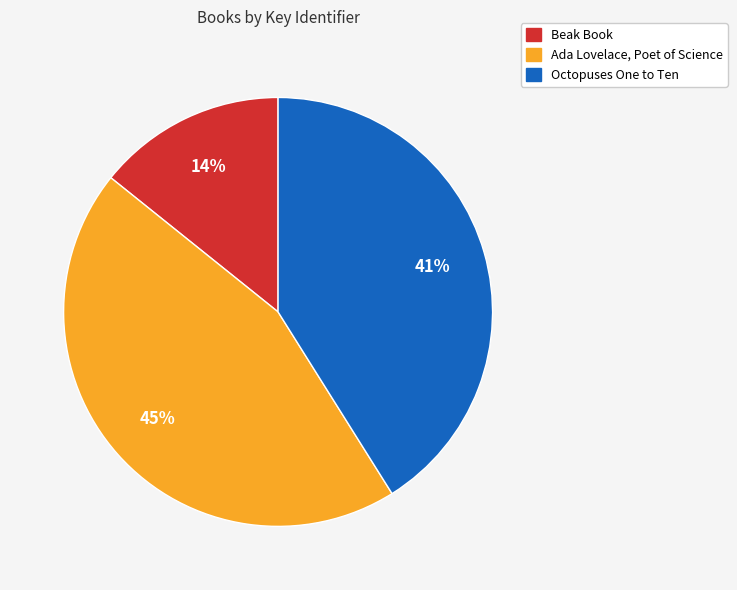

Approximately how many times larger is the value at Octopuses One to Ten compared to Beak Book?

2.9